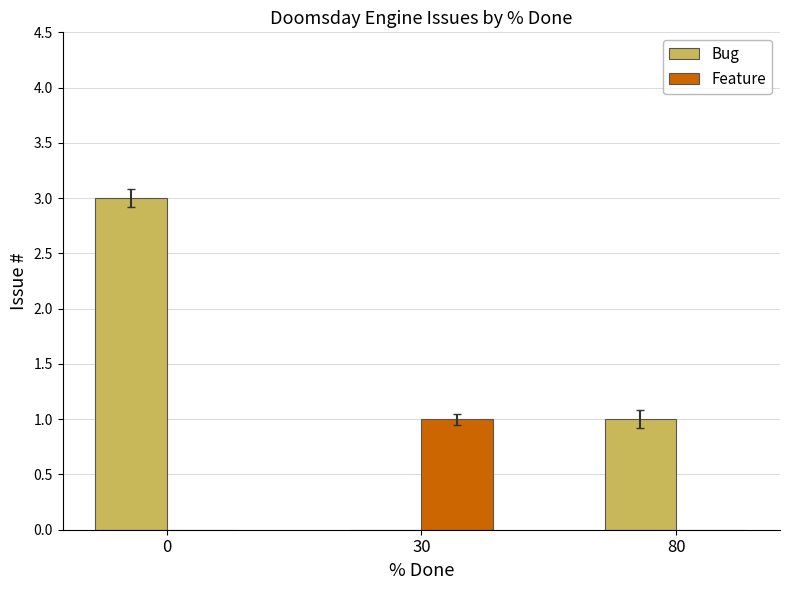

How many positive values does the Bug series have?

2